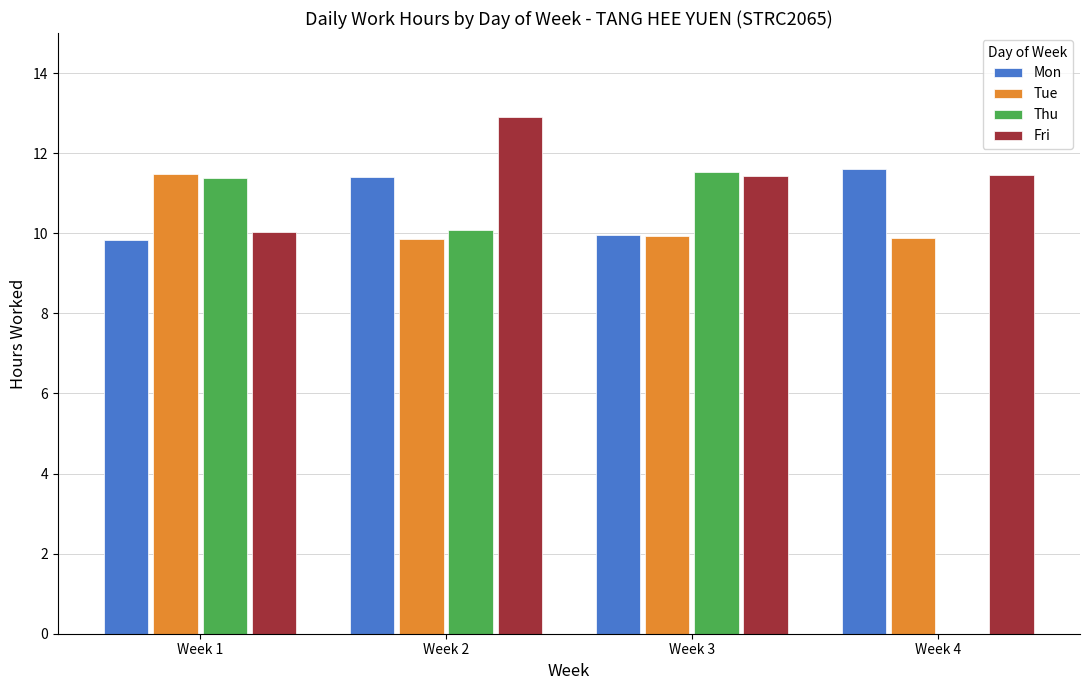

What is the highest value of the Tue series?

11.5